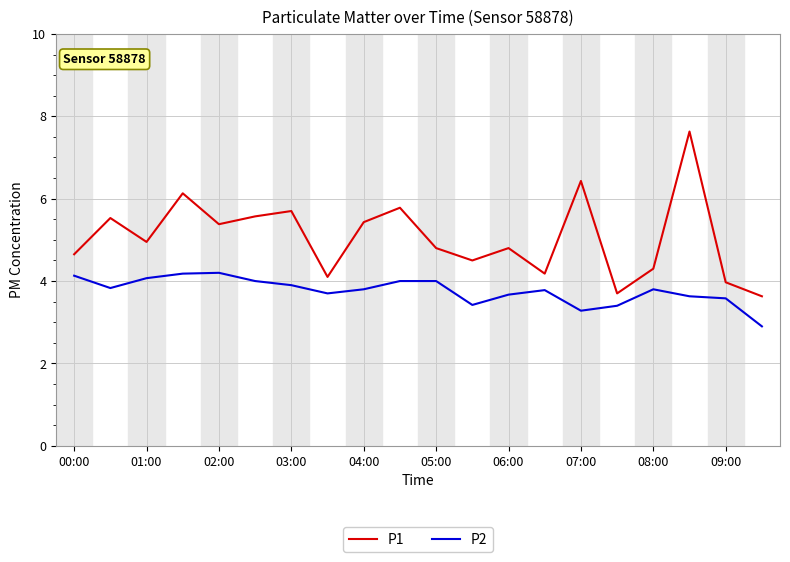

What is the greatest value displayed?

7.6